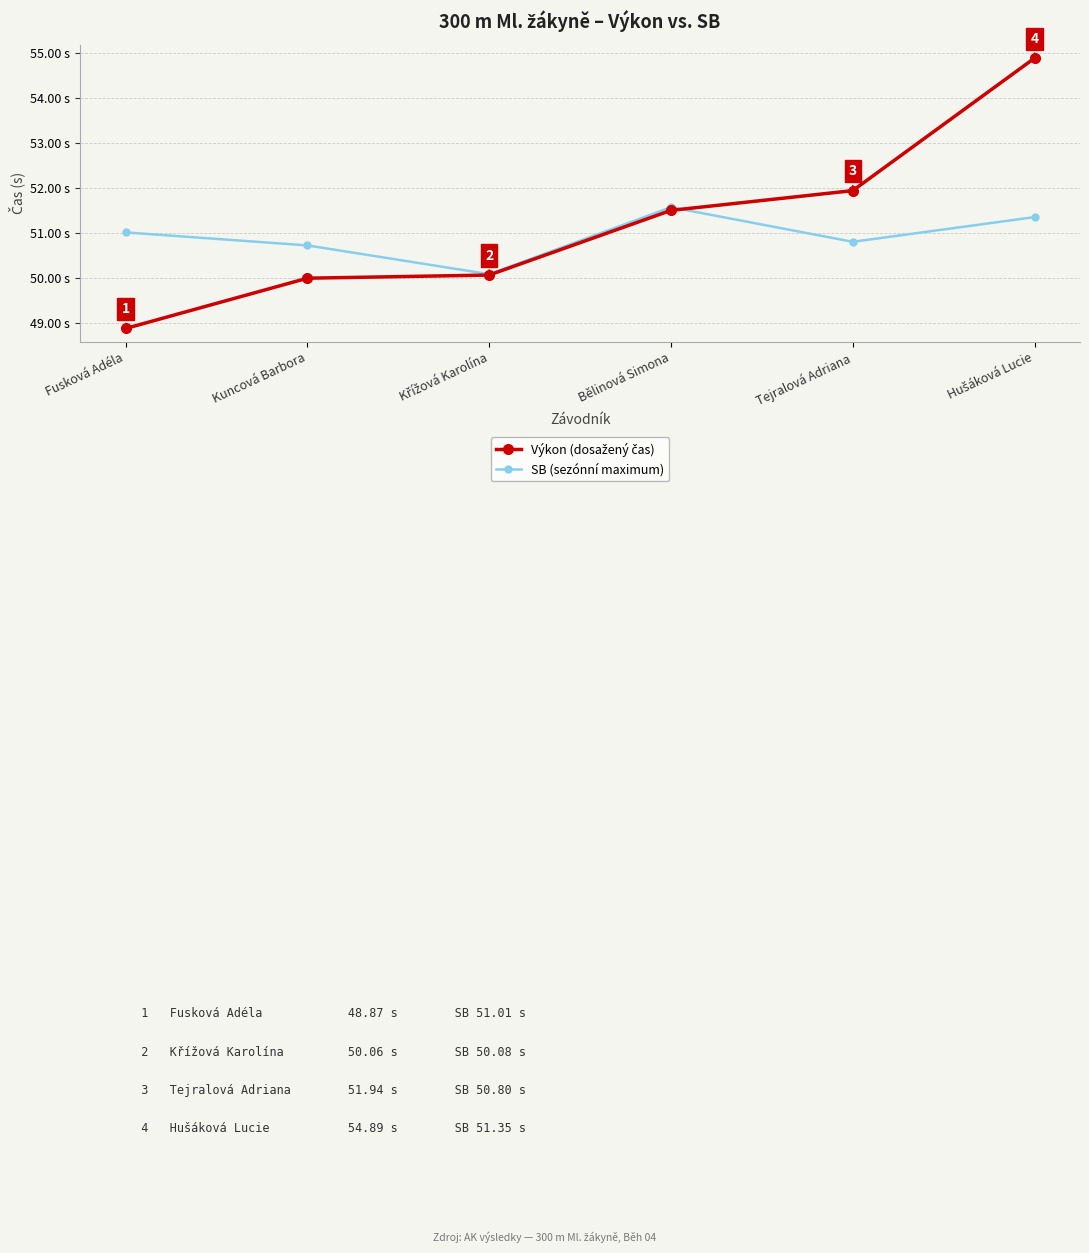

Does the chart have visible grid lines?

Yes